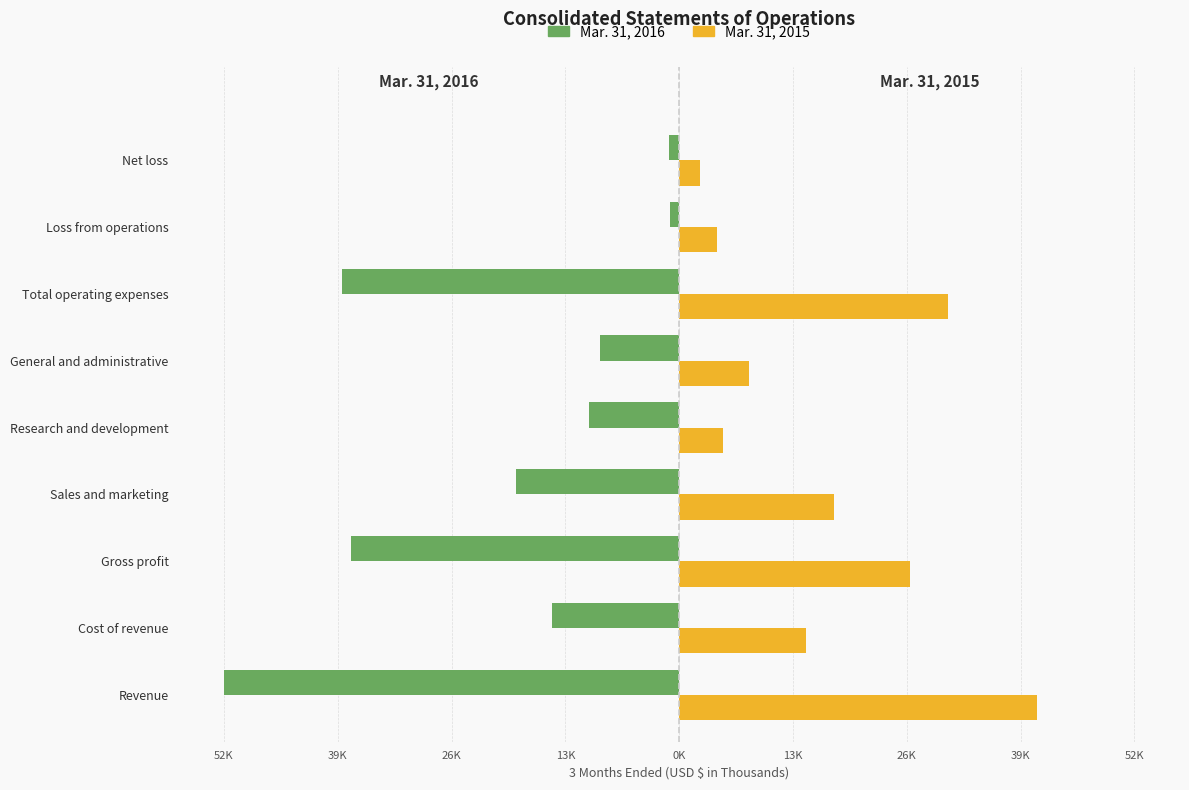

What are all the series names shown in the legend?

Mar. 31, 2016, Mar. 31, 2015